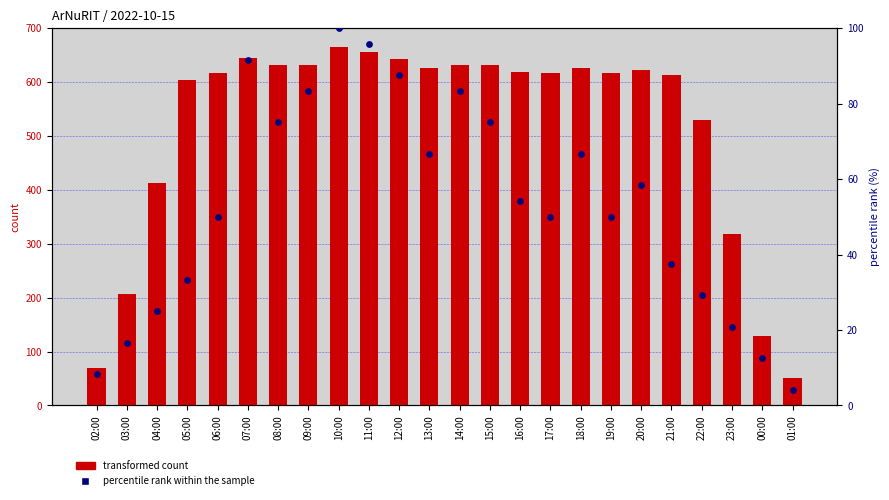

Which series contains the highest Y value?

transformed count